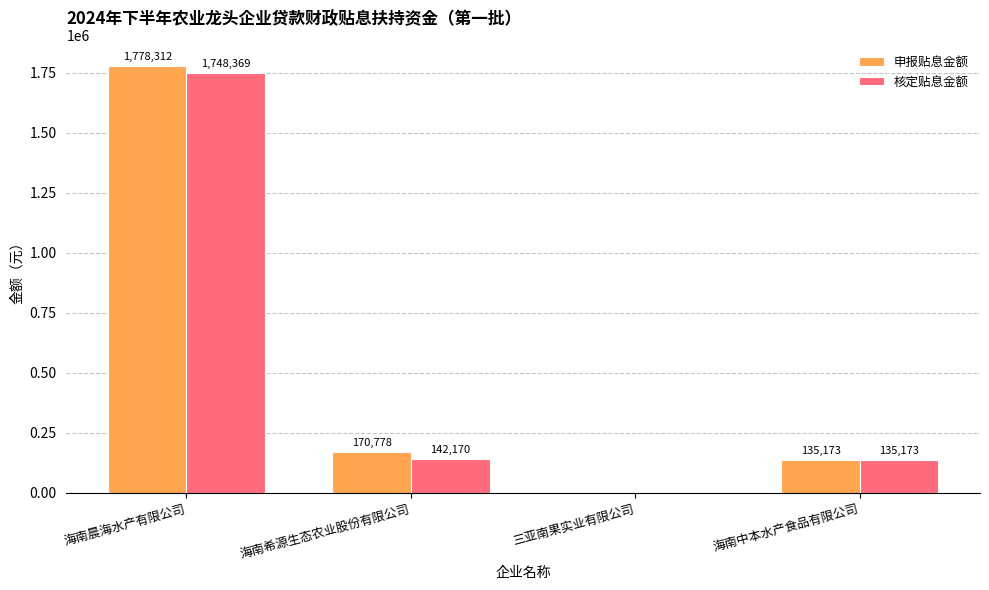

At which label does 核定贴息金额 reach its peak?

海南晨海水产有限公司